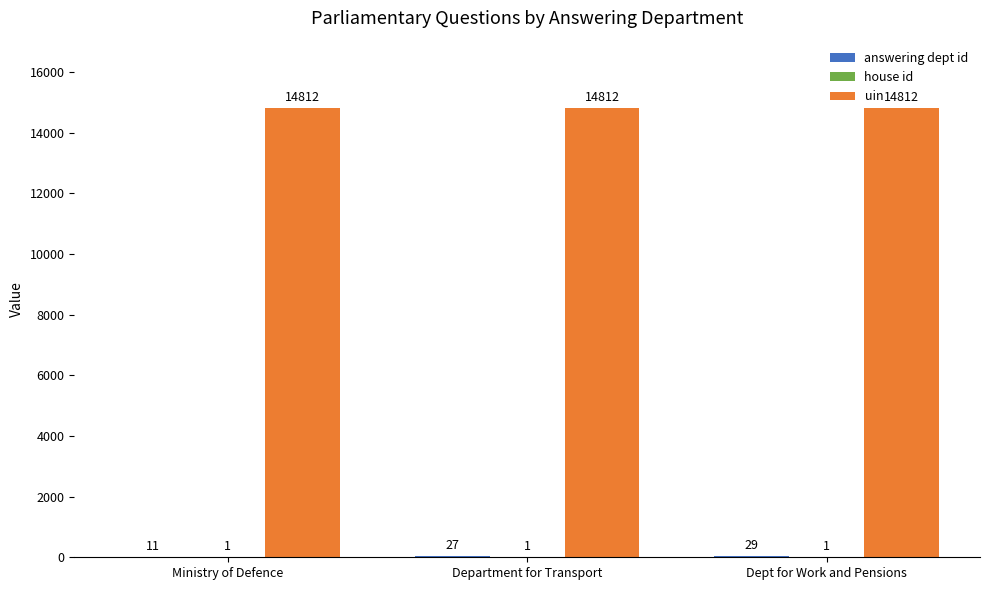

Is it true that uin equals 7112 at Department for Transport?

False